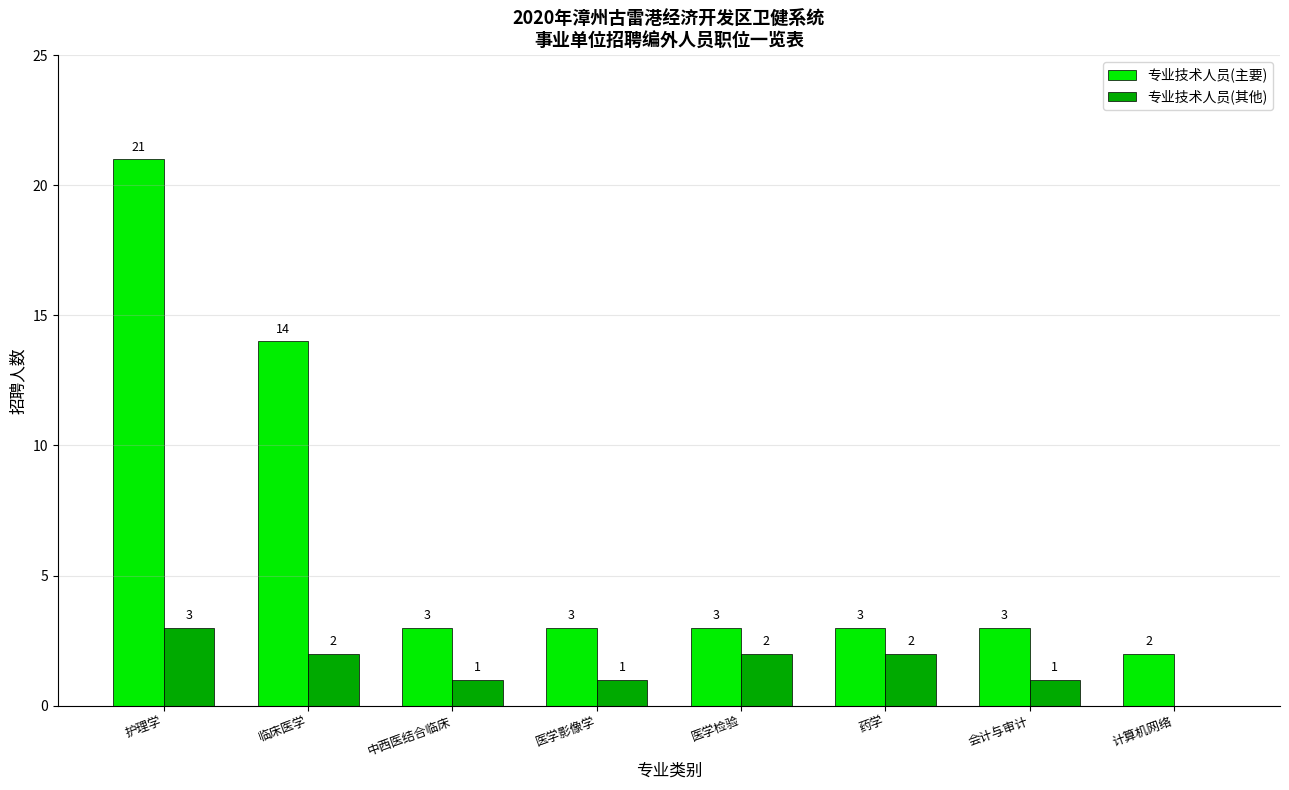

What is the total value across all series at 临床医学?

16